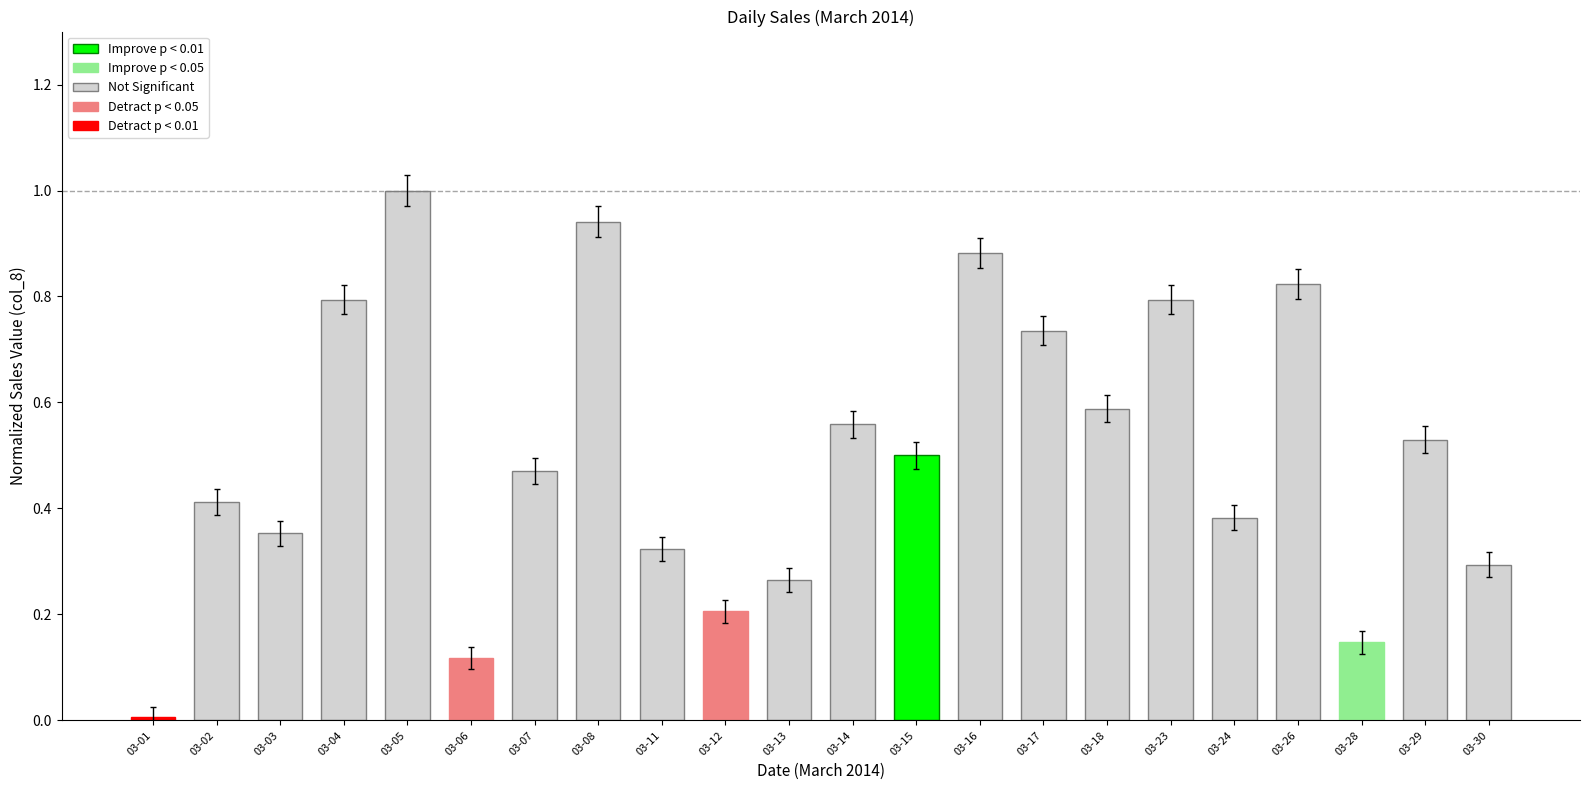

How many bars are there in total?

22